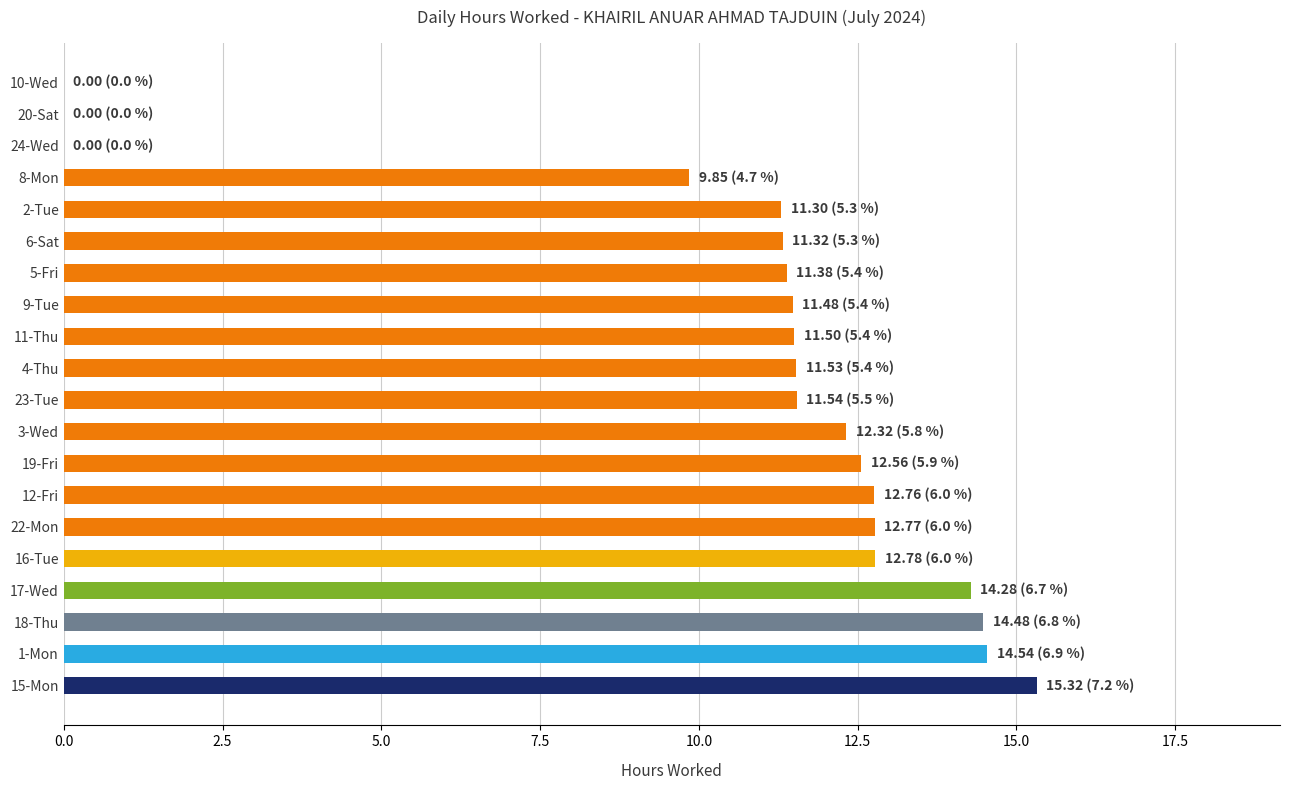

What is the sum of all values?

211.7